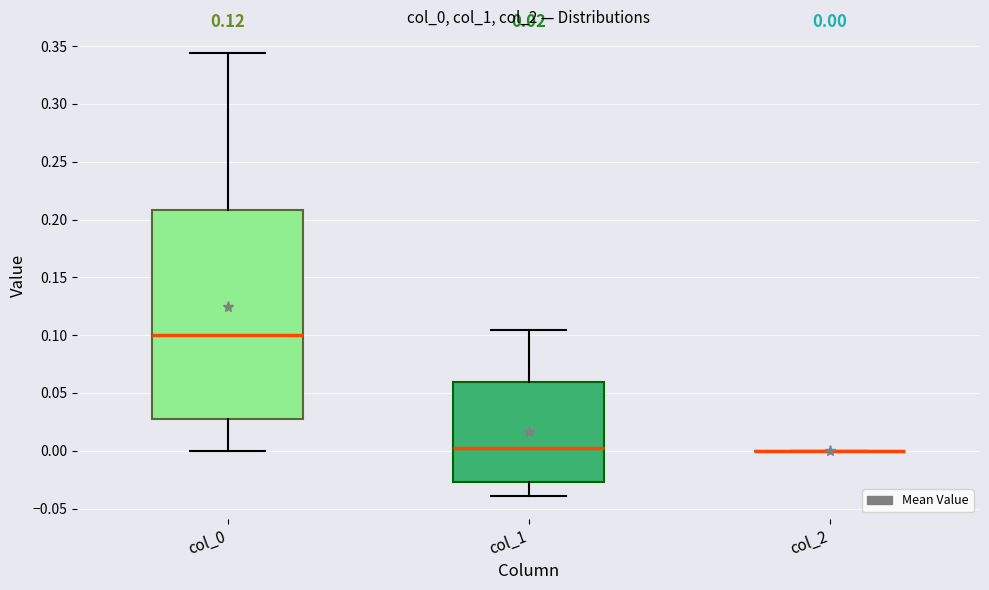

Comparing the boxes themselves (not the whiskers), which one is the tallest?

col_0